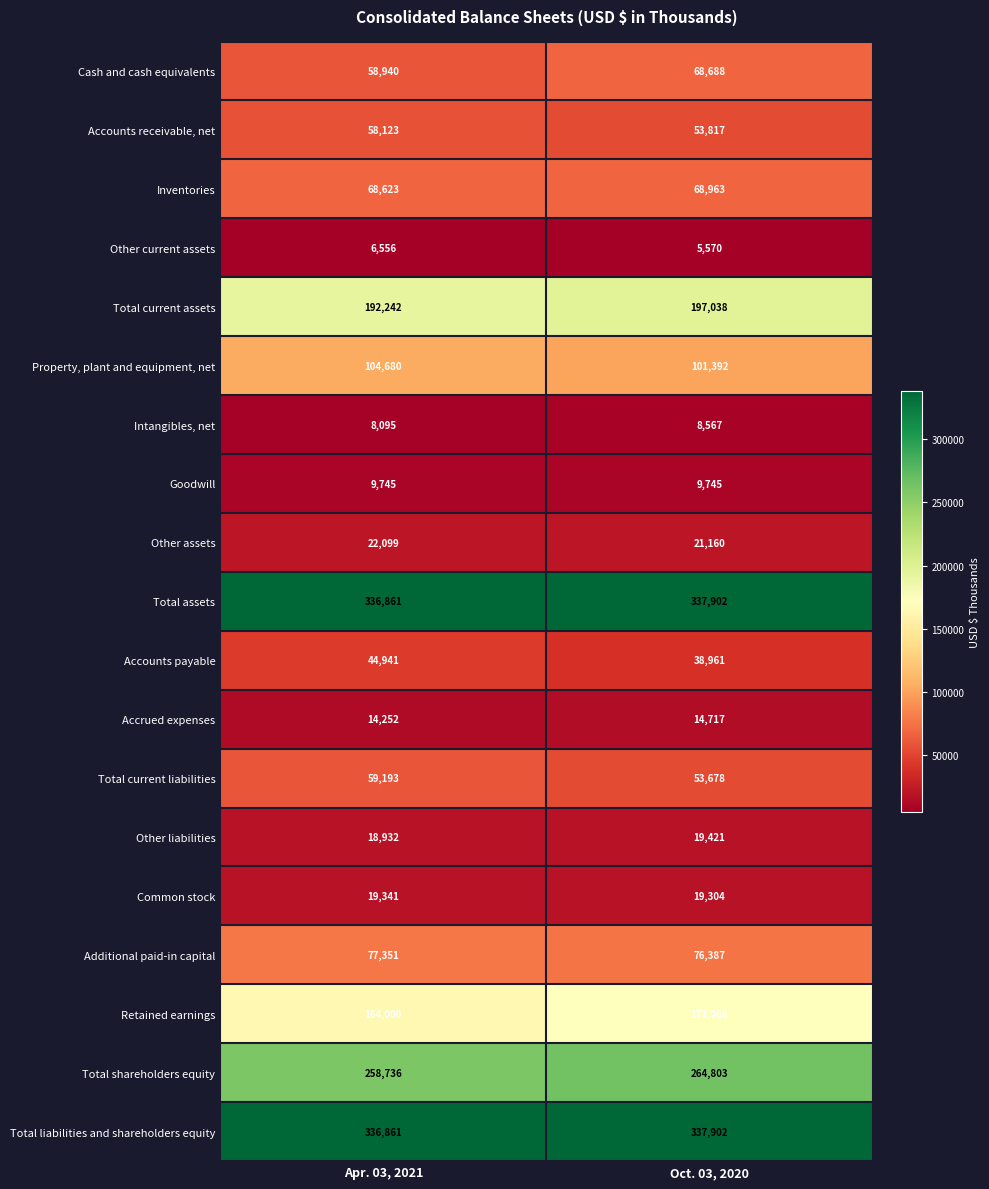

At which label is Inventories closest to 68793?

Apr. 03, 2021